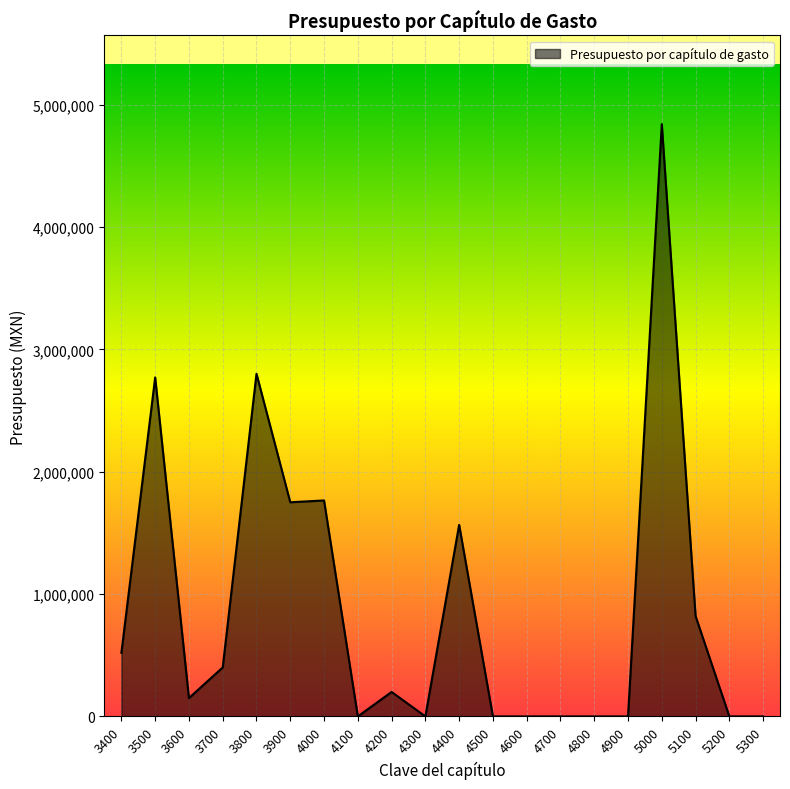

Count the number of categories in the chart.

20